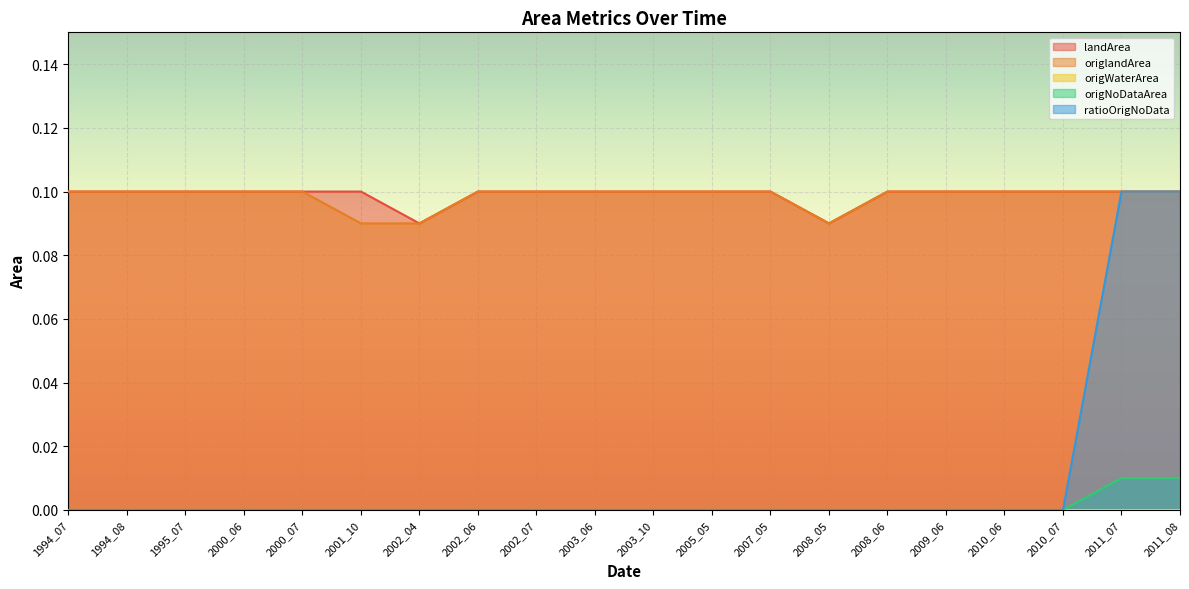

True or false: origlandArea has a value of 0.1 at 2000_06.

True